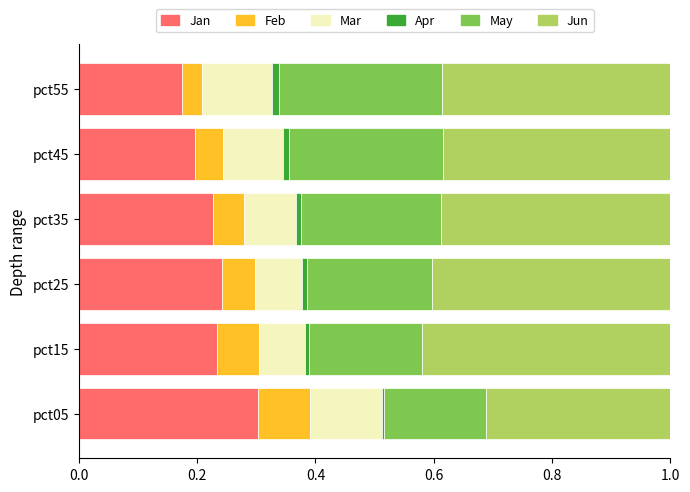

What is the sum of all Jan values?

1.4